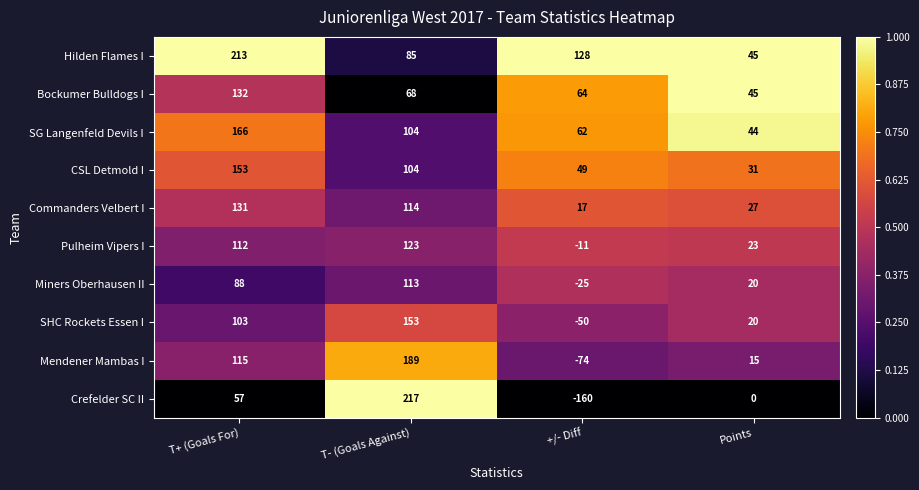

Is it true that Pulheim Vipers I equals 8 at Points?

False